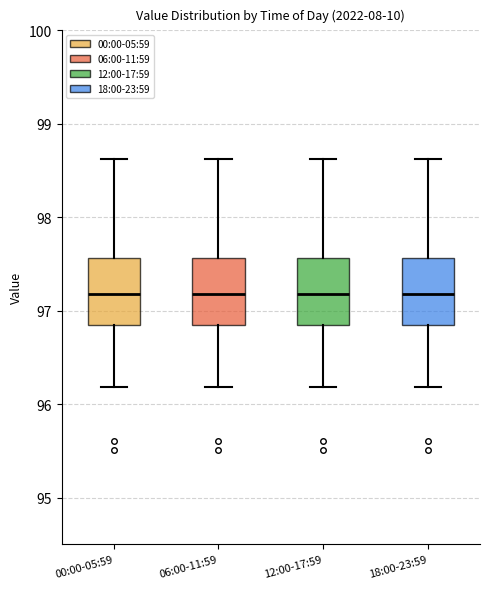

Reading left to right, read every box against the y-axis: the position of its median line, the range the box covers, and the ends of its whiskers. The values are not printed on the chart, so give them approximately, as read against the axis.

00:00-05:59: median 97.2, box 96.9 to 97.6, whiskers 96.2 to 98.6
06:00-11:59: median 97.2, box 96.9 to 97.6, whiskers 96.2 to 98.6
12:00-17:59: median 97.2, box 96.9 to 97.6, whiskers 96.2 to 98.6
18:00-23:59: median 97.2, box 96.9 to 97.6, whiskers 96.2 to 98.6